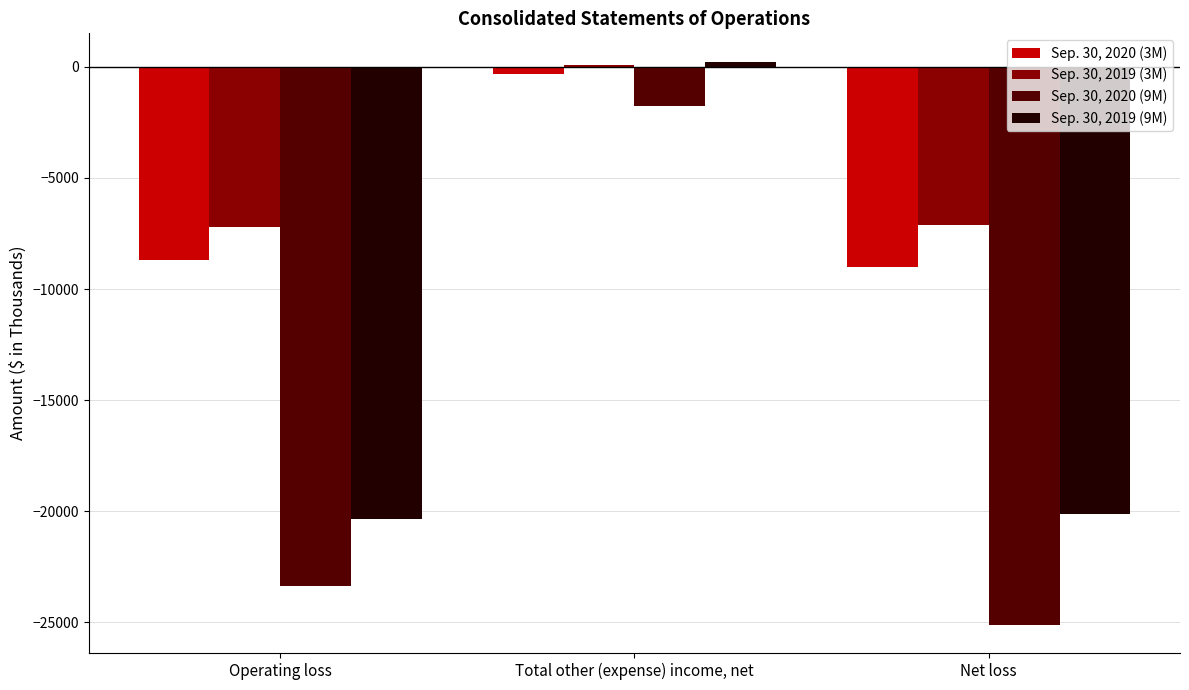

What is the maximum value shown in the chart?

239